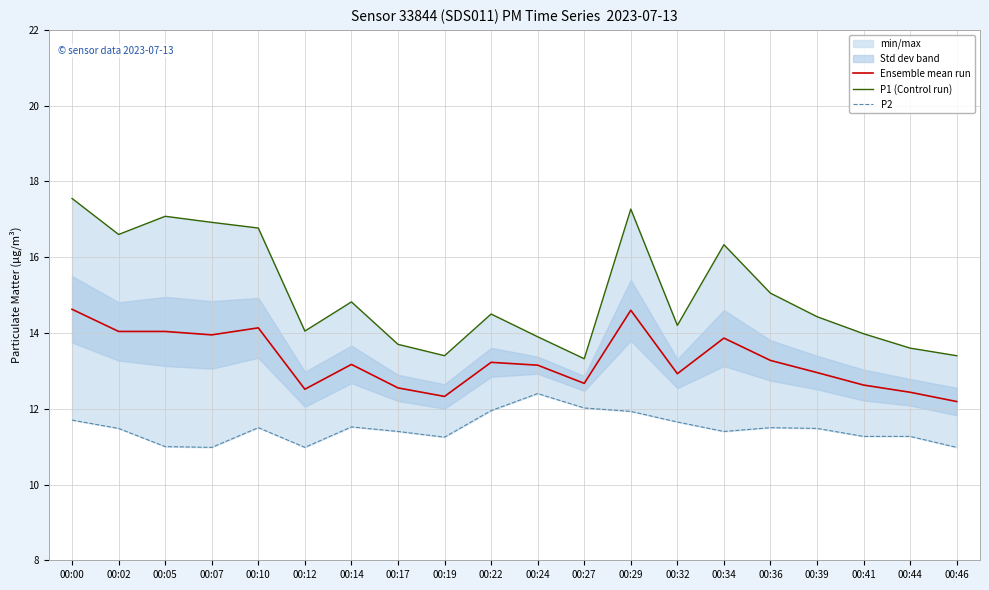

True or false: P2 and Ensemble mean run intersect in this chart.

False